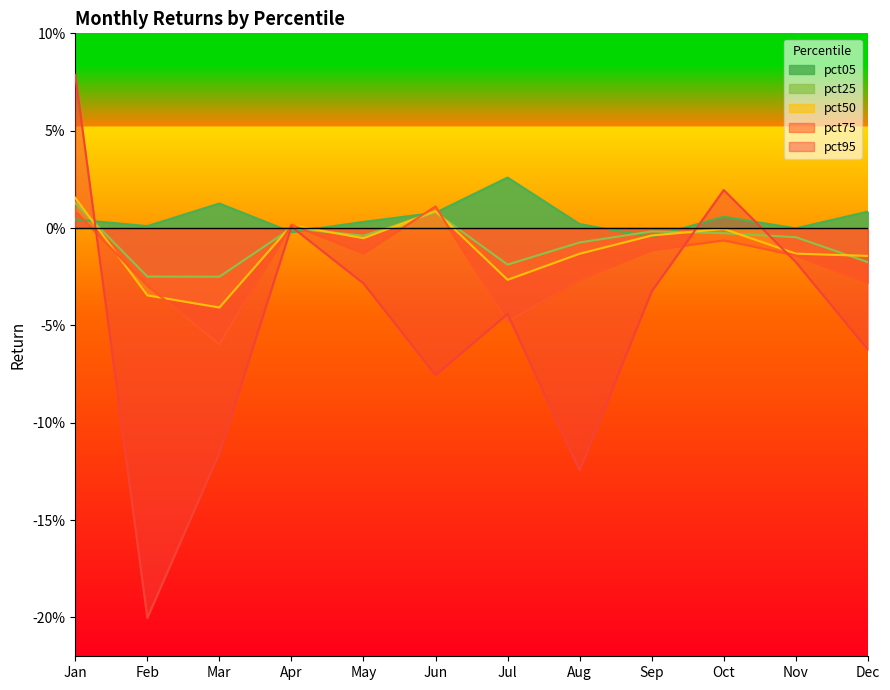

Which series changed the most between Jun and Sep?

pct95